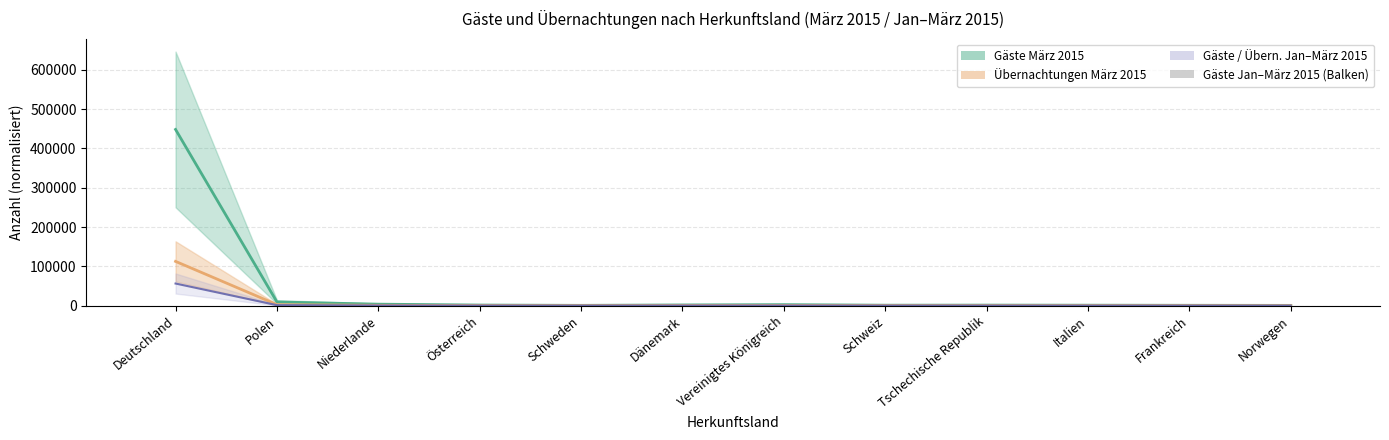

Between Vereinigtes Königreich and Tschechische Republik, which is larger?

Vereinigtes Königreich